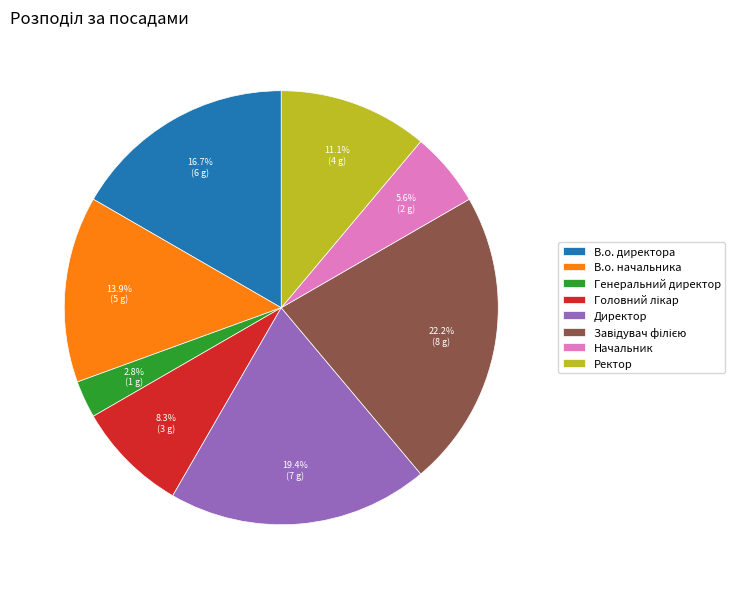

What portion of the pie excludes Генеральний директор?

97.2%